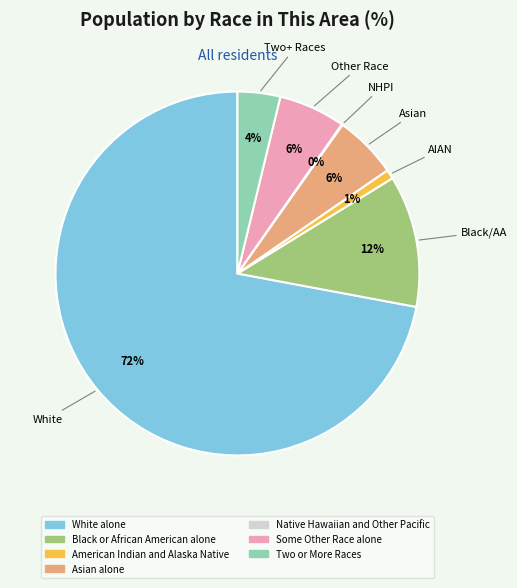

Do Asian alone and Two or More Races together represent more than half of the pie?

No